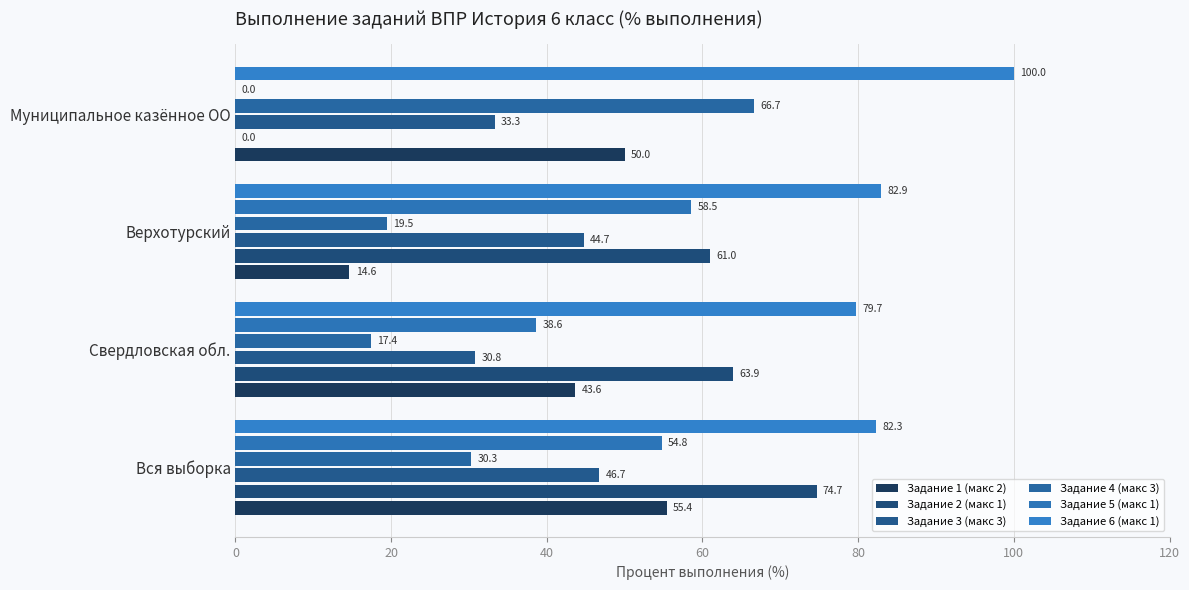

Reading left to right, extract all data points from this chart.

Задание 1 (макс 2): 55.4	43.6	14.6	50.0
Задание 2 (макс 1): 74.7	63.9	61.0	0.0
Задание 3 (макс 3): 46.7	30.8	44.7	33.3
Задание 4 (макс 3): 30.3	17.4	19.5	66.7
Задание 5 (макс 1): 54.8	38.6	58.5	0.0
Задание 6 (макс 1): 82.3	79.7	82.9	100.0